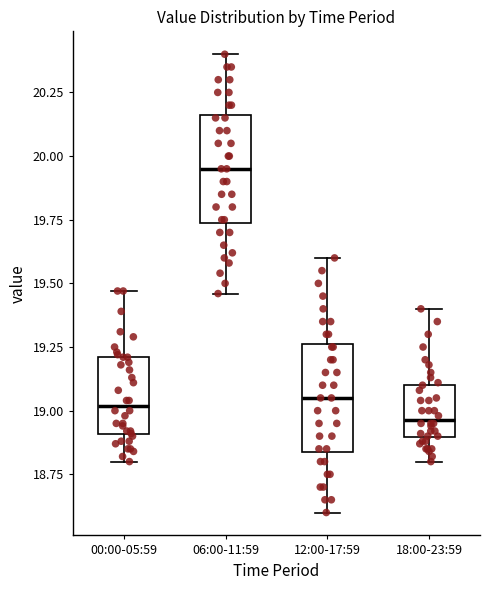

Where does the median line of the box for 12:00-17:59 sit on the y-axis? The values are not printed on the chart, so give them approximately, as read against the axis.

19.05